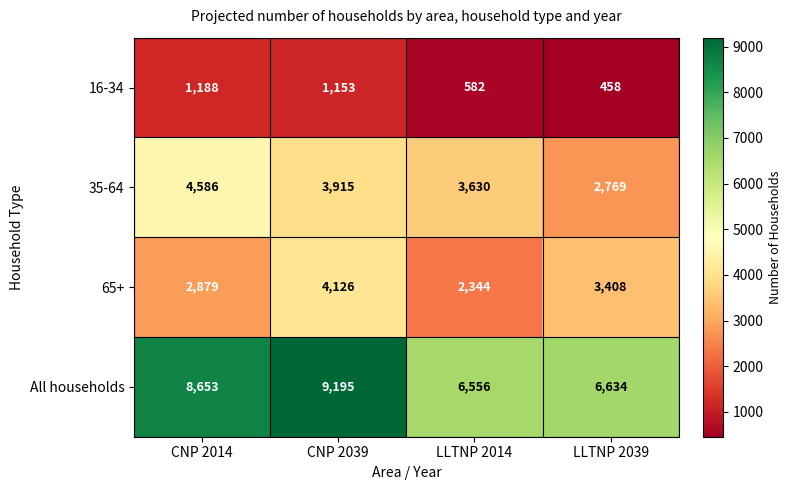

Between CNP 2014 and LLTNP 2039, which series saw the biggest shift?

All households